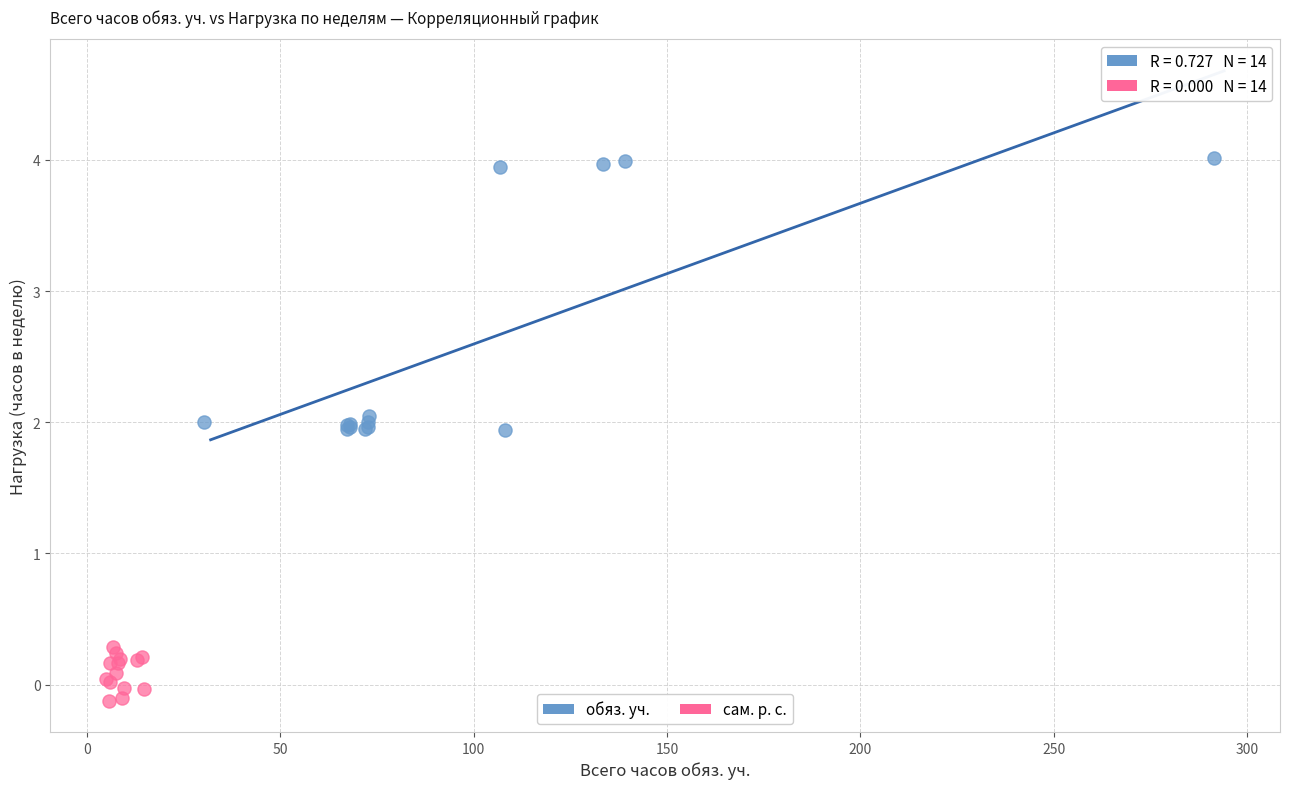

Which series has the largest Y range (max minus min)?

обяз. уч.